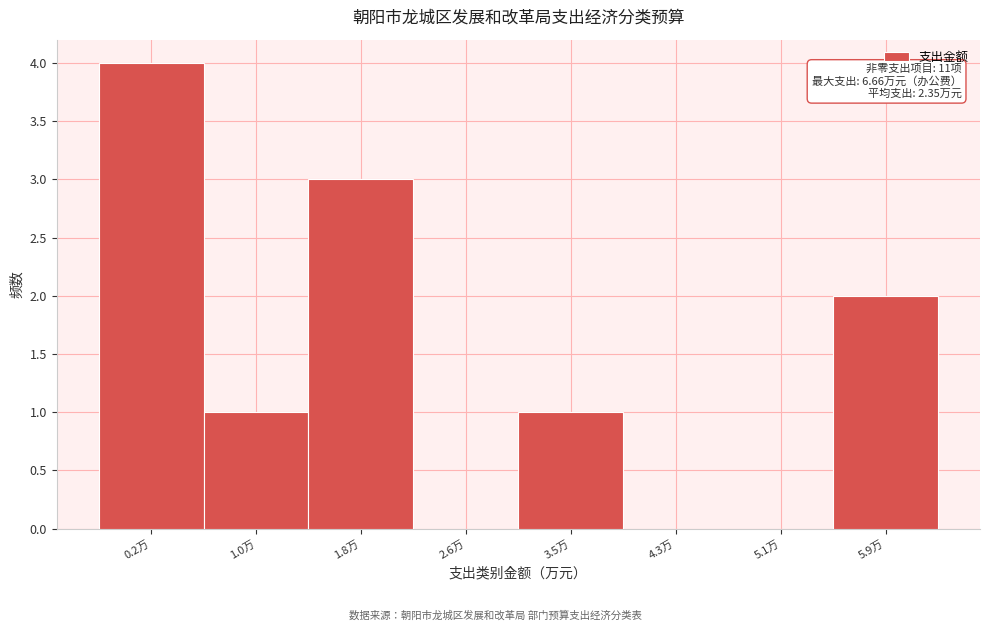

Reading left to right, transcribe all the data shown in this chart.

0.2万=4	1.0万=1	1.8万=3	2.6万=0	3.5万=1	4.3万=0	5.1万=0	5.9万=2